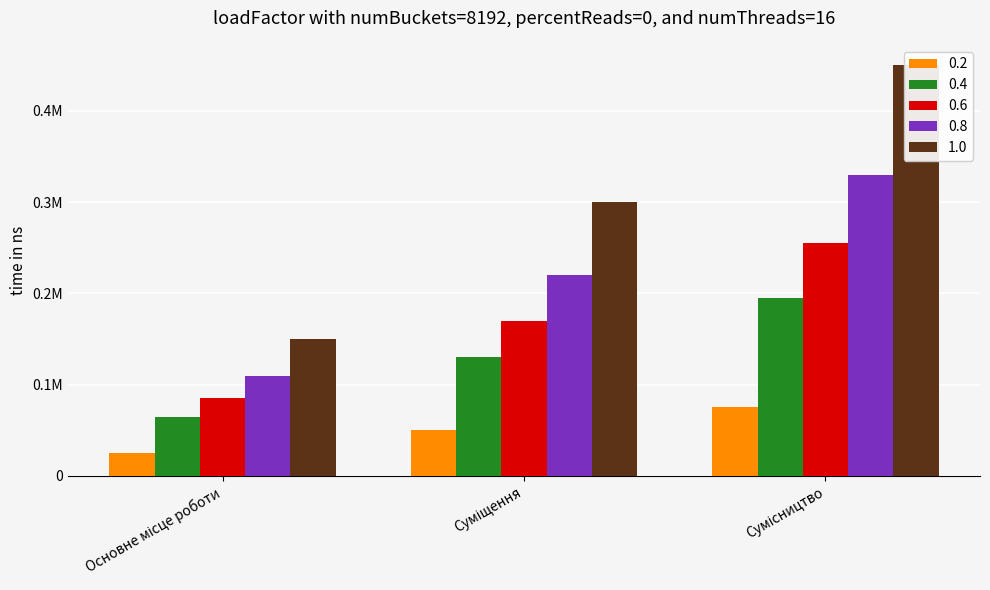

The value of 0.4 at Суміщення is 50000.0. True or false?

True